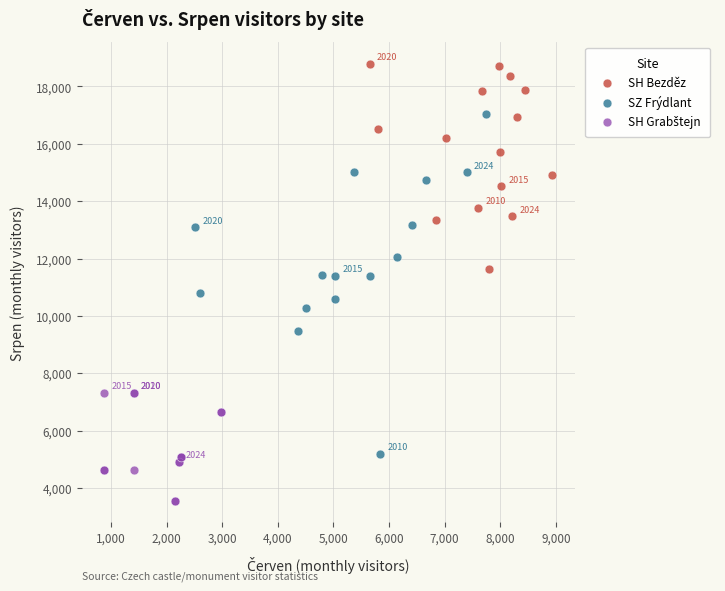

Which series has the widest spread of Y values?

SZ Frýdlant